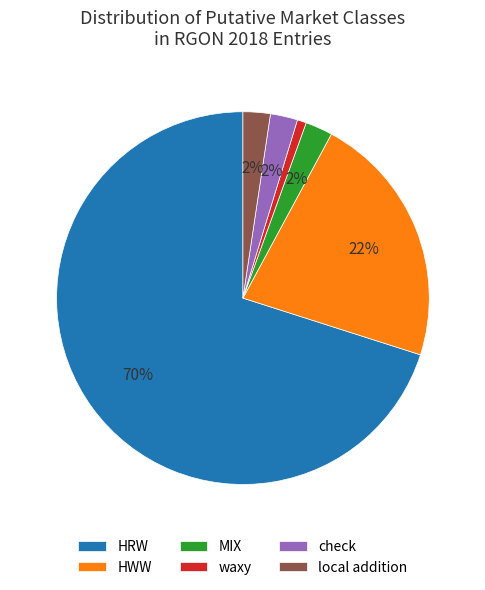

Which slice is the largest?

HRW